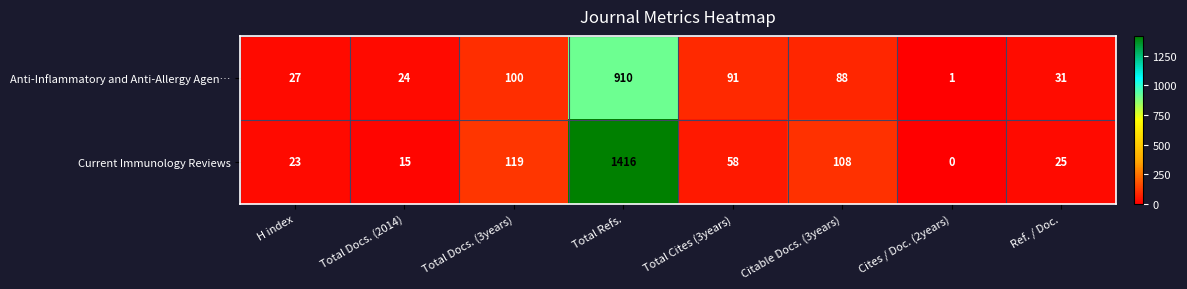

Rank the series by their average value, from lowest to highest.

Anti-Inflammatory and Anti-Allergy Agen…, Current Immunology Reviews